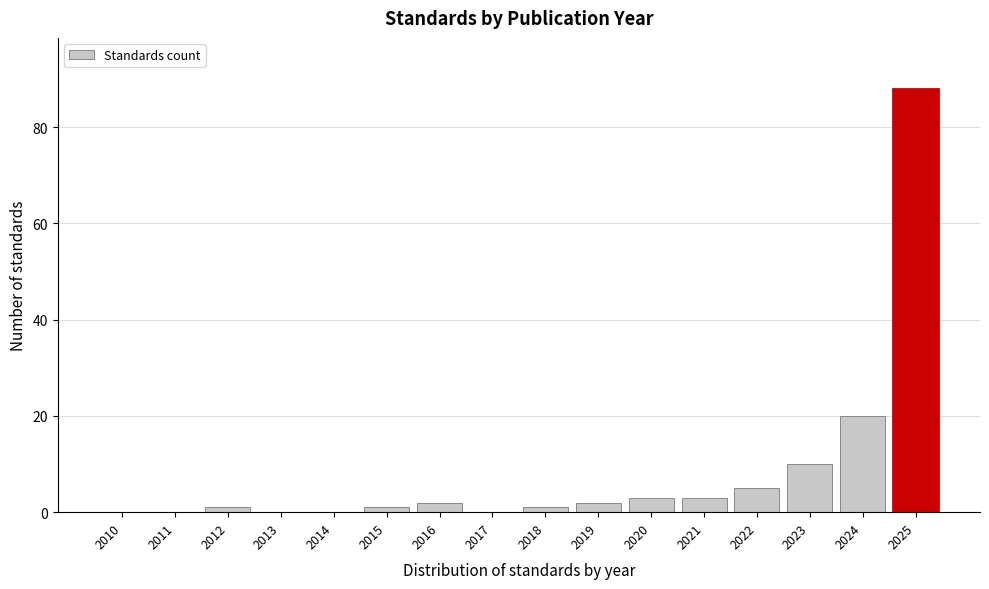

Reading right to left, transcribe all the data shown in this chart.

2025=88	2024=20	2023=10	2022=5	2021=3	2020=3	2019=2	2018=1	2017=0	2016=2	2015=1	2014=0	2013=0	2012=1	2011=0	2010=0